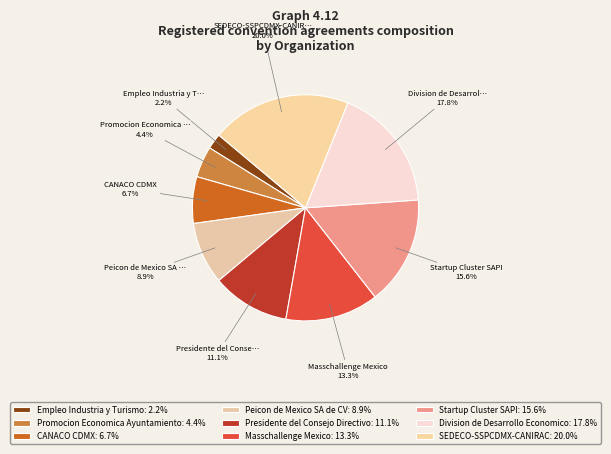

How many slices are in this pie chart?

9